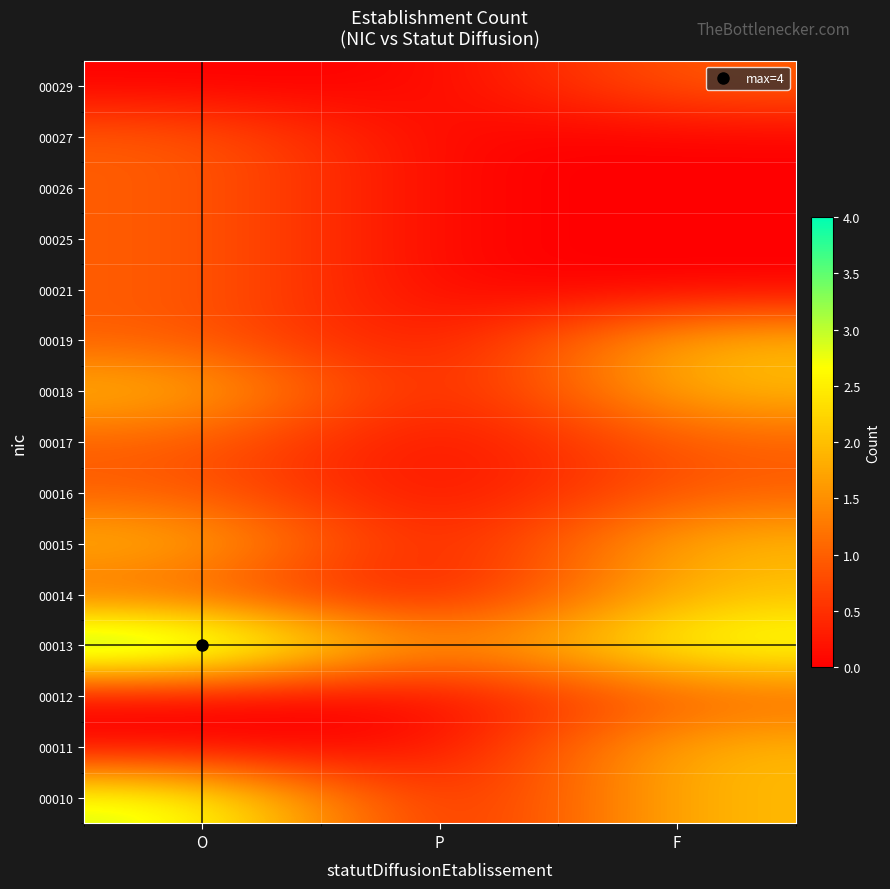

At how many categories does at least one series exceed 3?

1